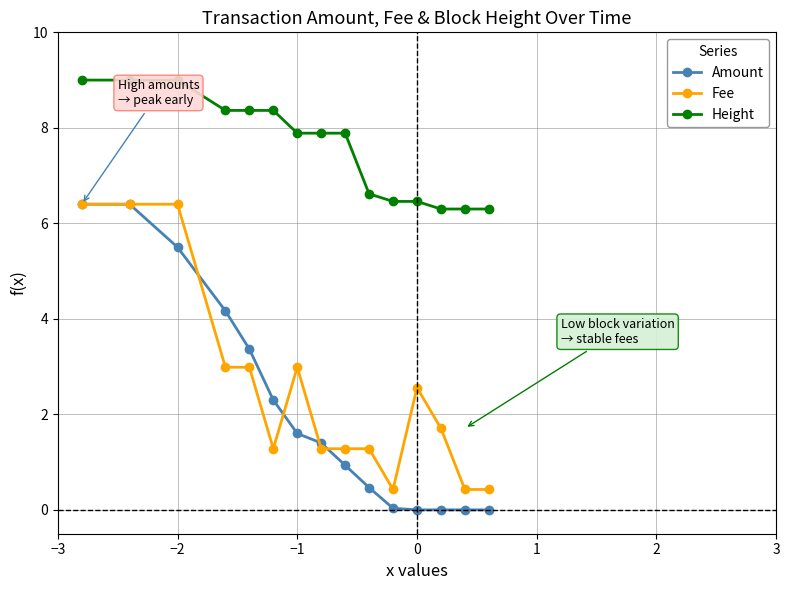

True or false: Fee and Height intersect in this chart.

False